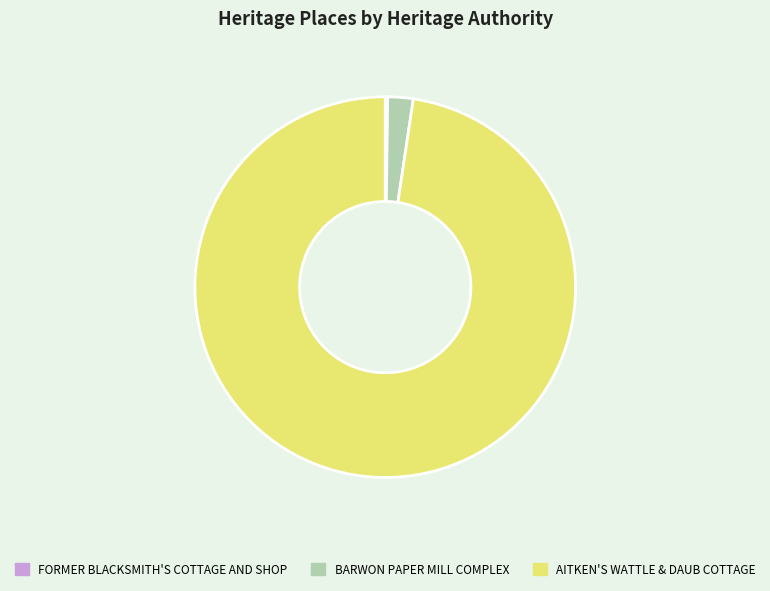

Which category accounts for the majority?

AITKEN'S WATTLE & DAUB COTTAGE